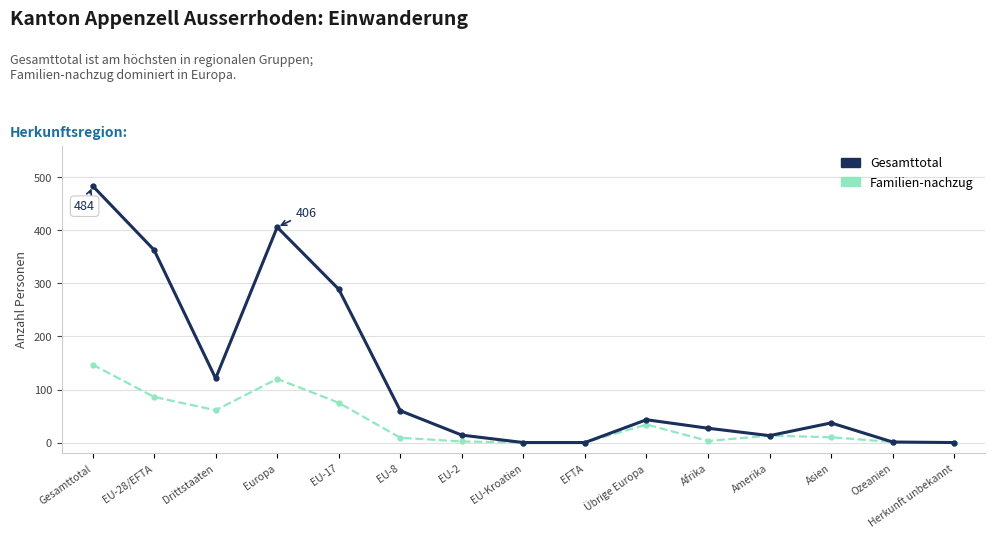

The value of Familien-nachzug at Amerika is 13. True or false?

True